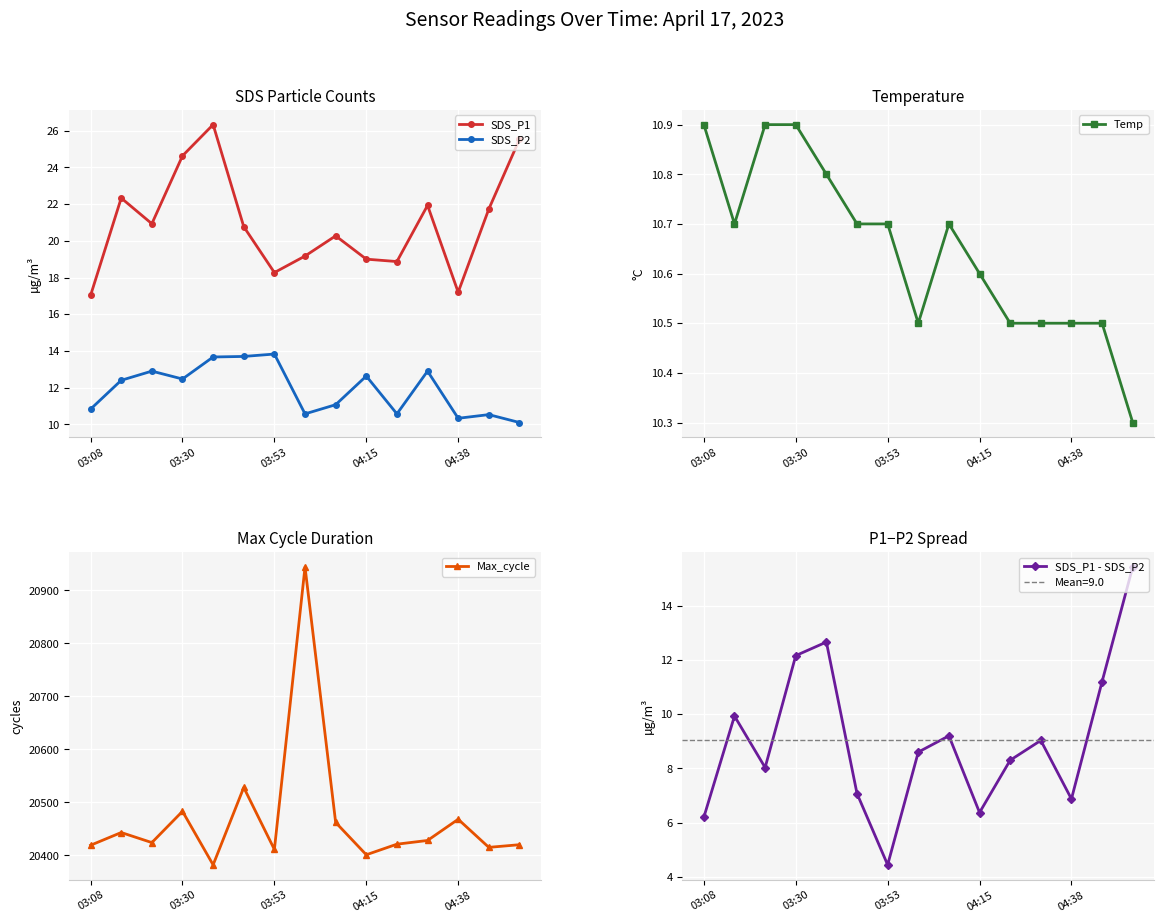

What is the lowest value of the SDS_P1 series?

17.0